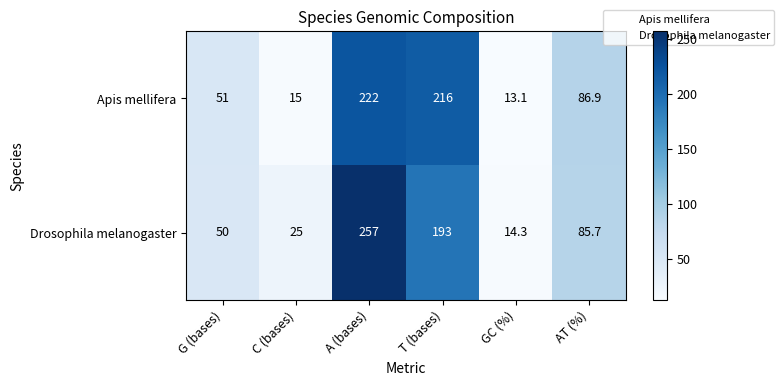

What is the minimum value for Apis mellifera?

13.1